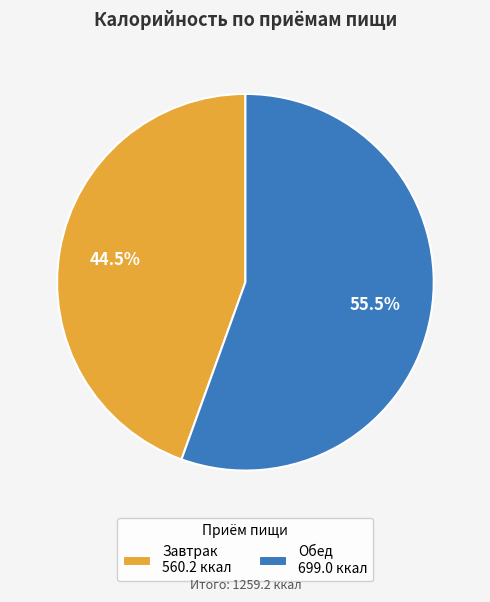

How many segments does this pie chart have?

2